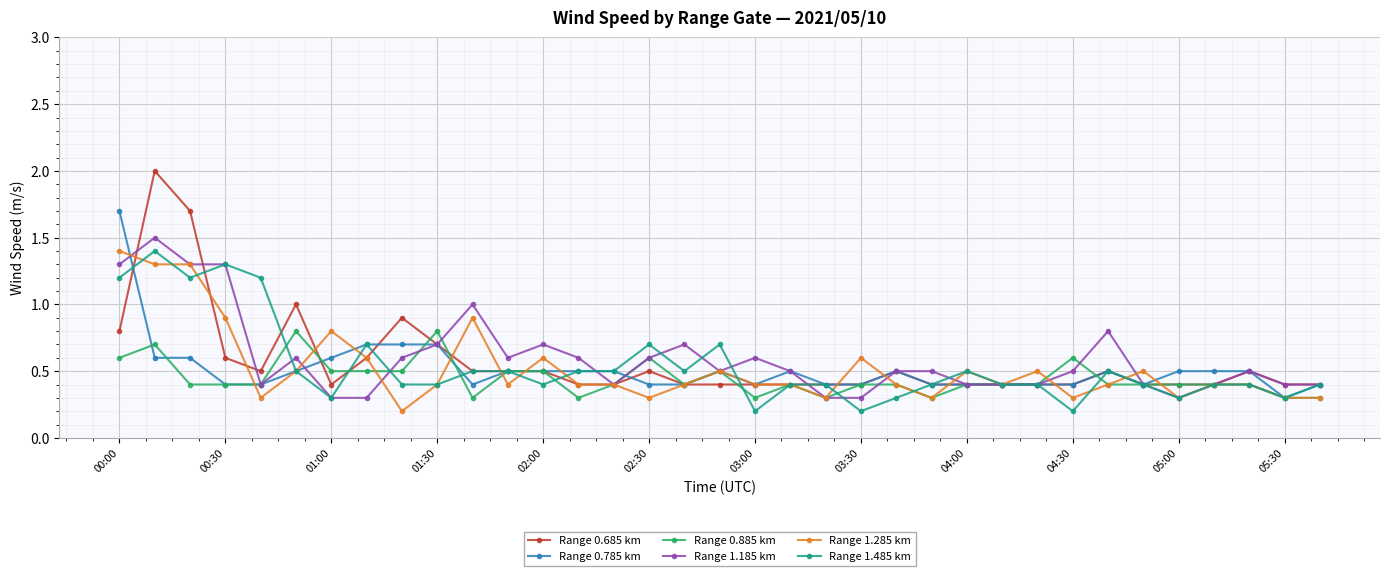

Reading right to left, transcribe all the data shown in this chart.

Range 0.685 km: 0.4	0.4	0.5	0.4	0.4	0.4	0.5	0.4	0.4	0.4	0.4	0.4	0.5	0.4	0.4	0.4	0.4	0.4	0.4	0.5	0.4	0.4	0.5	0.5	0.5	0.7	0.9	0.6	0.4	1.0	0.5	0.6	1.7	2.0	0.8
Range 0.785 km: 0.4	0.3	0.5	0.5	0.5	0.4	0.5	0.4	0.4	0.4	0.4	0.4	0.5	0.4	0.4	0.5	0.4	0.5	0.4	0.4	0.5	0.5	0.5	0.5	0.4	0.7	0.7	0.7	0.6	0.5	0.4	0.4	0.6	0.6	1.7
Range 0.885 km: 0.3	0.3	0.4	0.4	0.4	0.4	0.4	0.6	0.4	0.4	0.4	0.3	0.4	0.4	0.3	0.4	0.3	0.5	0.4	0.6	0.4	0.3	0.5	0.5	0.3	0.8	0.5	0.5	0.5	0.8	0.4	0.4	0.4	0.7	0.6
Range 1.185 km: 0.4	0.4	0.5	0.4	0.3	0.4	0.8	0.5	0.4	0.4	0.4	0.5	0.5	0.3	0.3	0.5	0.6	0.5	0.7	0.6	0.4	0.6	0.7	0.6	1.0	0.7	0.6	0.3	0.3	0.6	0.4	1.3	1.3	1.5	1.3
Range 1.285 km: 0.3	0.3	0.4	0.4	0.3	0.5	0.4	0.3	0.5	0.4	0.5	0.3	0.4	0.6	0.3	0.4	0.4	0.5	0.4	0.3	0.4	0.4	0.6	0.4	0.9	0.4	0.2	0.6	0.8	0.5	0.3	0.9	1.3	1.3	1.4
Range 1.485 km: 0.4	0.3	0.4	0.4	0.3	0.4	0.5	0.2	0.4	0.4	0.5	0.4	0.3	0.2	0.4	0.4	0.2	0.7	0.5	0.7	0.5	0.5	0.4	0.5	0.5	0.4	0.4	0.7	0.3	0.5	1.2	1.3	1.2	1.4	1.2